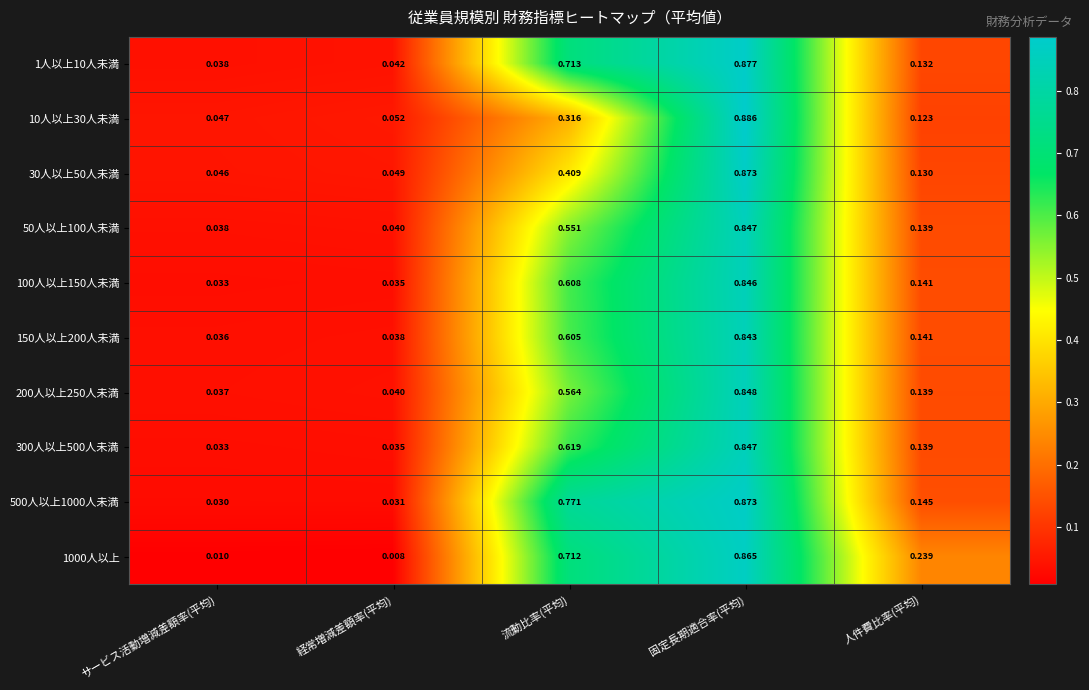

Which series has the largest total across all categories?

500人以上1000人未満